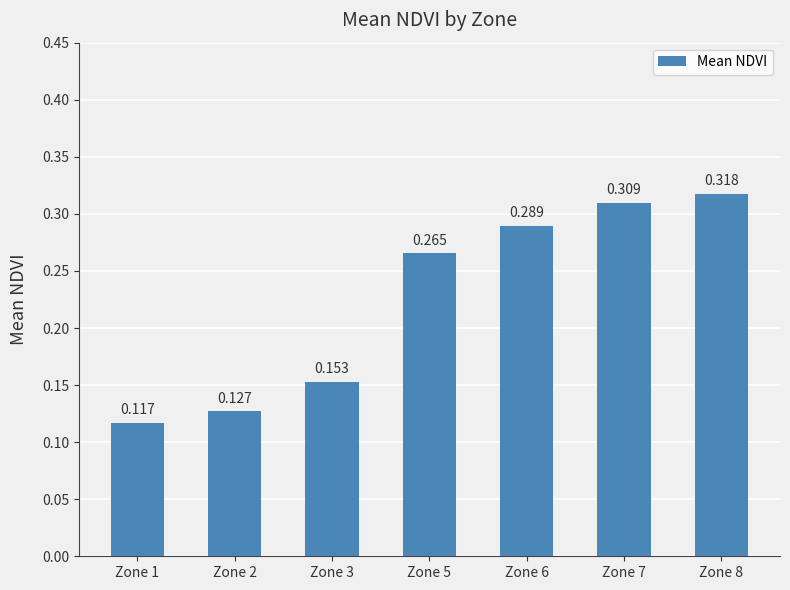

Does the chart contain stacked bars?

No